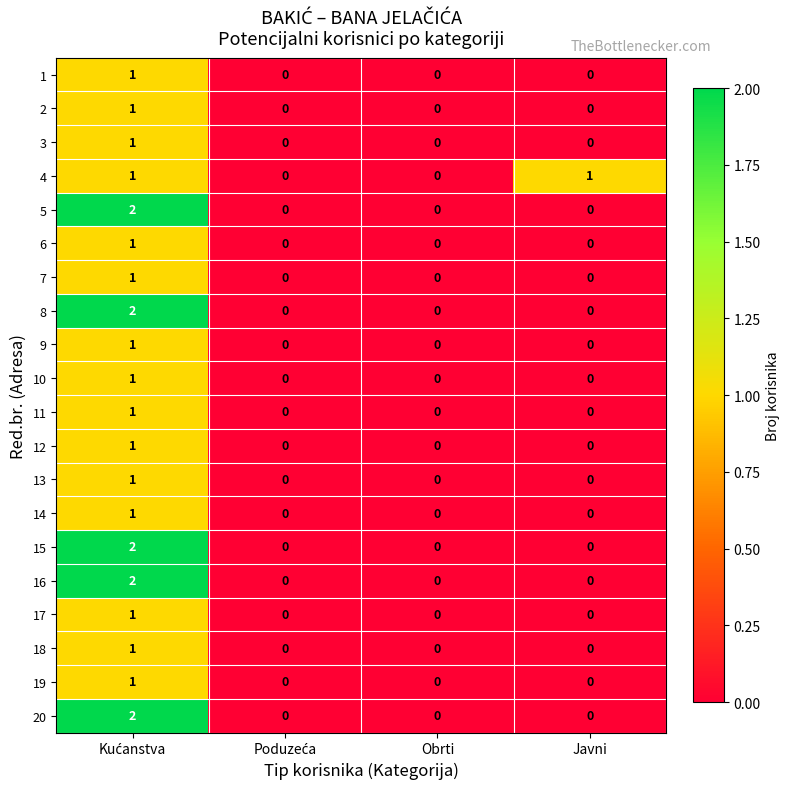

The value of 8 at Obrti is 0. True or false?

True